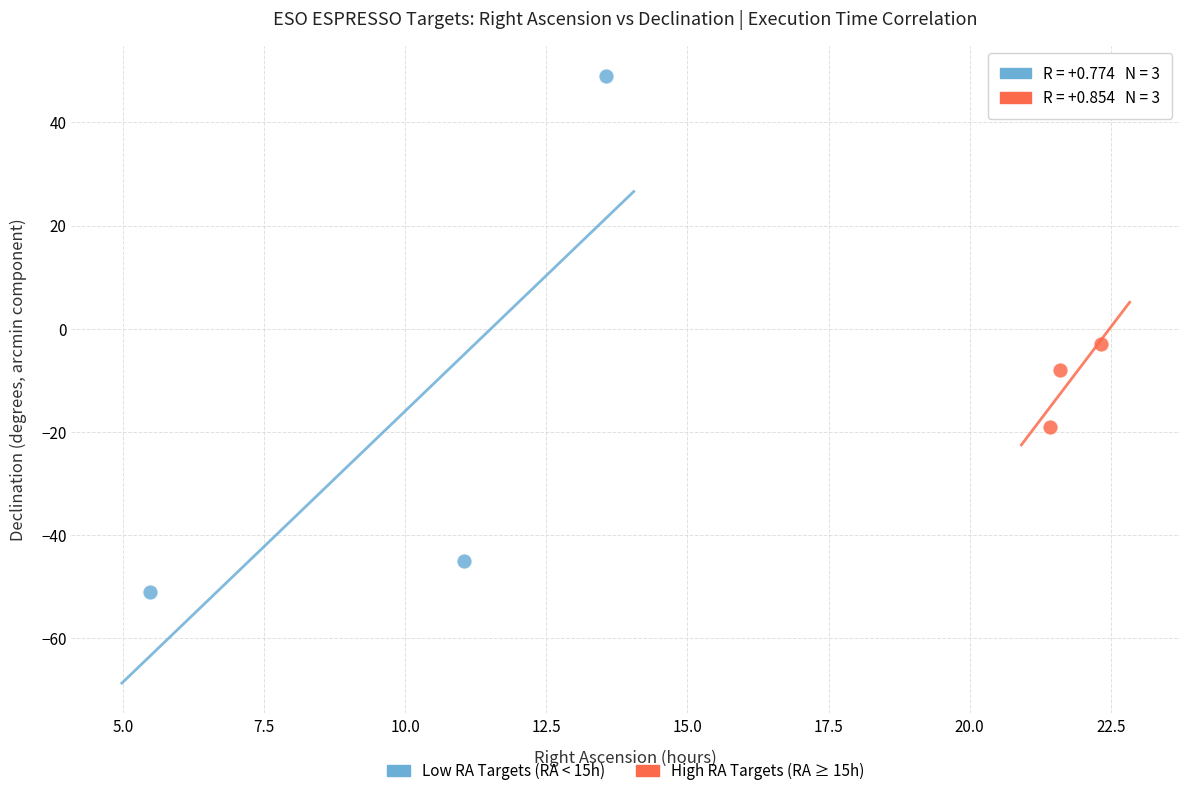

Which series contains the lowest Y value?

Low RA Targets (RA < 15h)